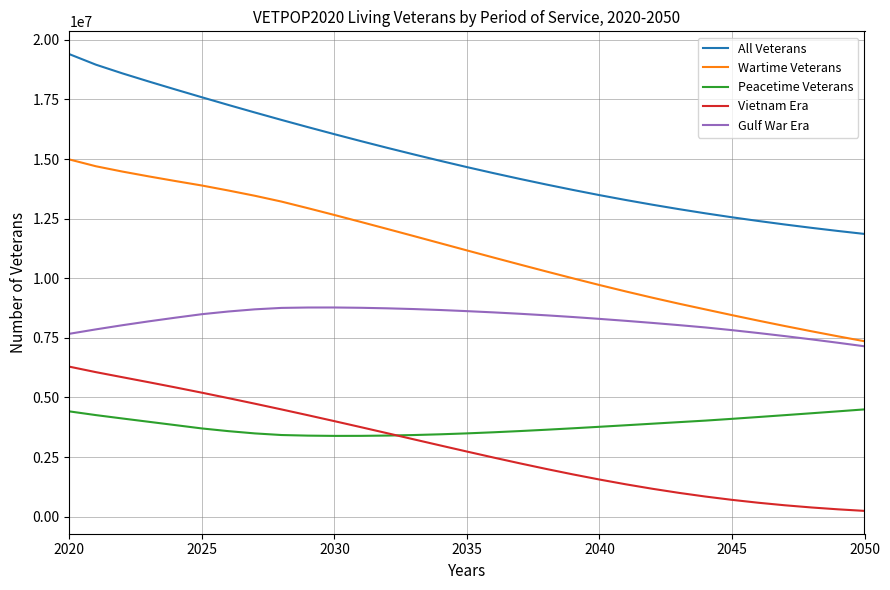

Which series has the largest total across all categories?

All Veterans